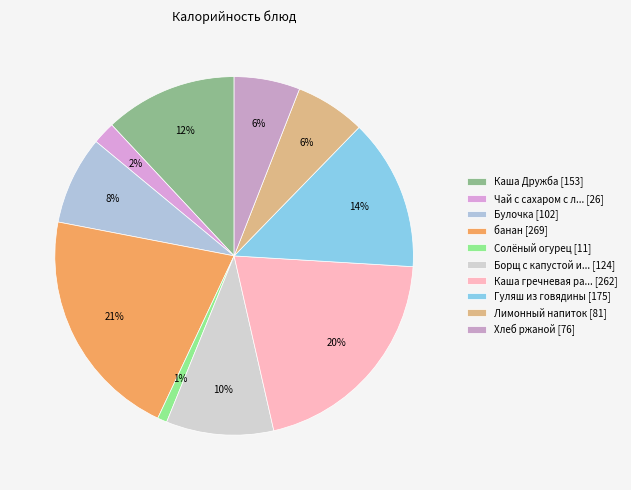

How many slices are in this pie chart?

10